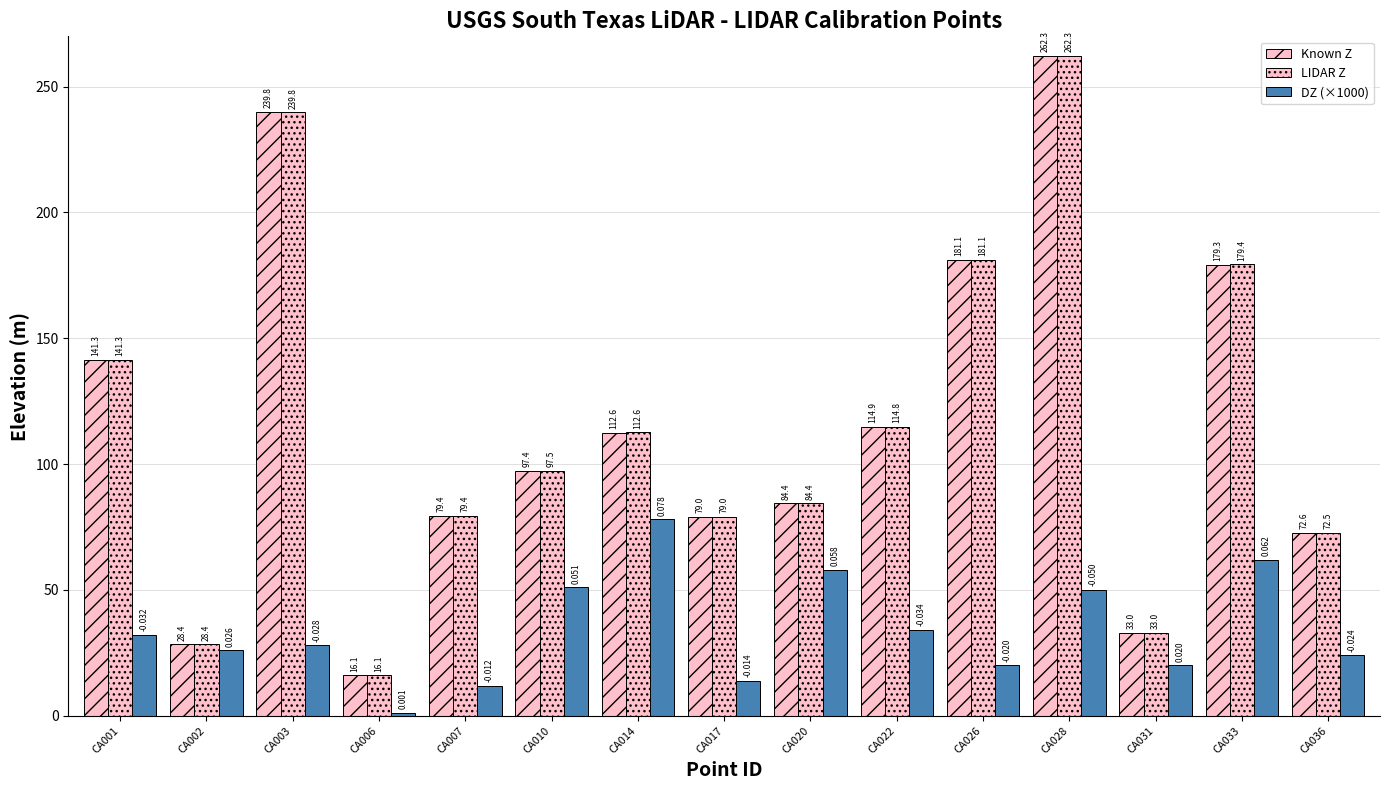

How many bars are there in total?

45